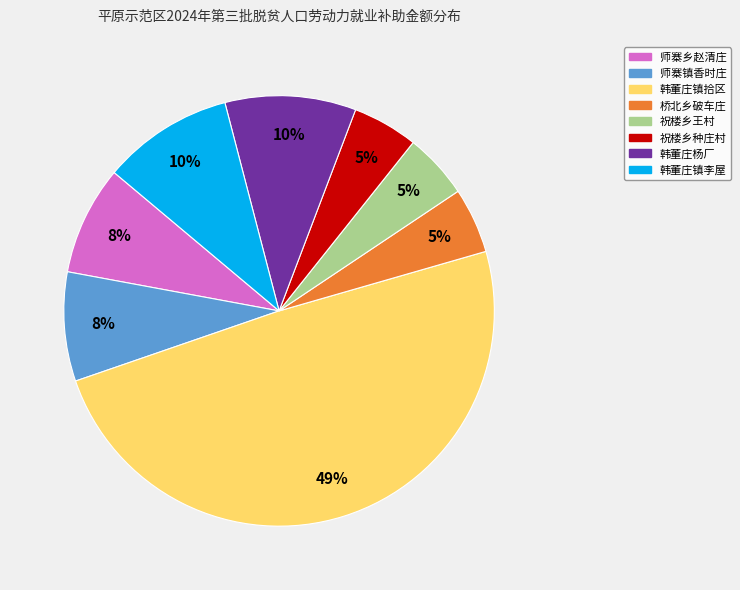

Is it true that 桥北乡破车庄 is 5% of the pie?

True